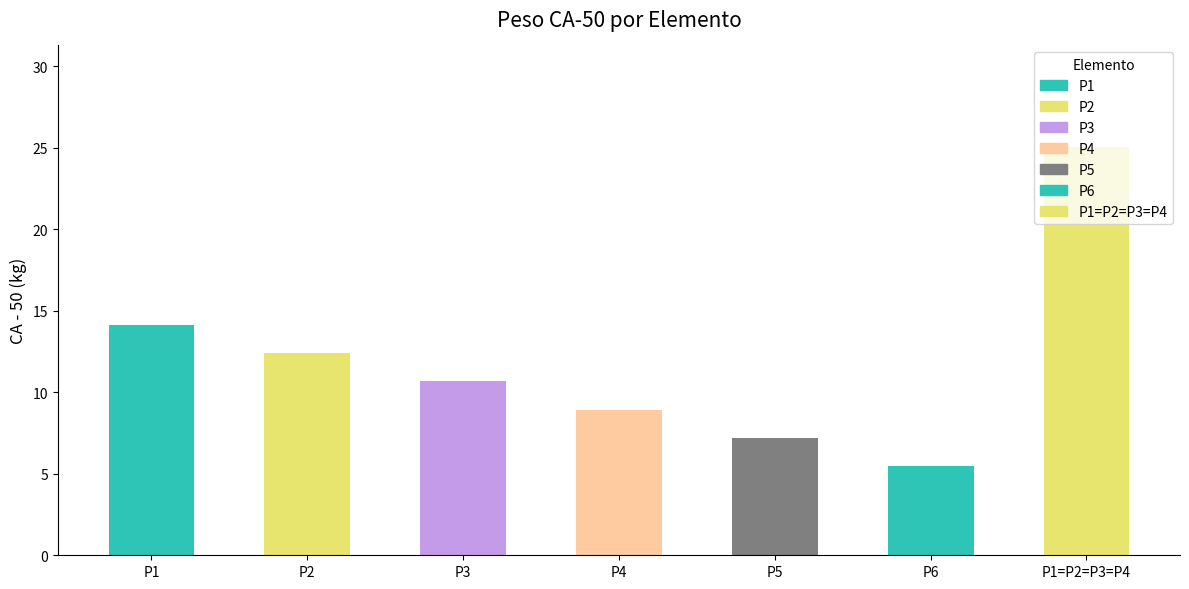

How many series are shown in this chart?

1